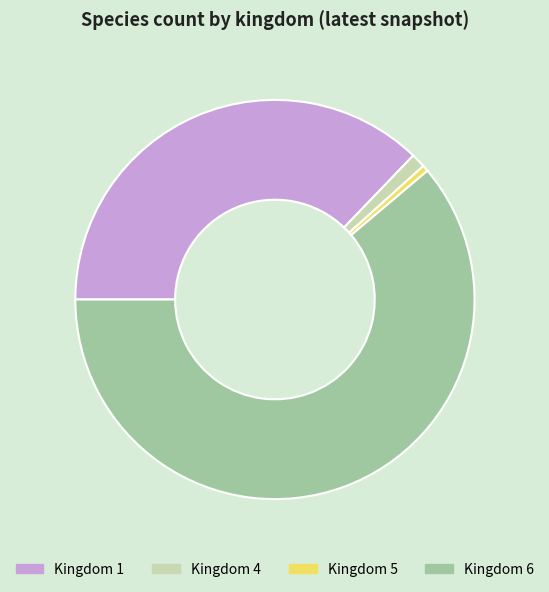

What is the smallest slice in the pie chart?

Kingdom 5